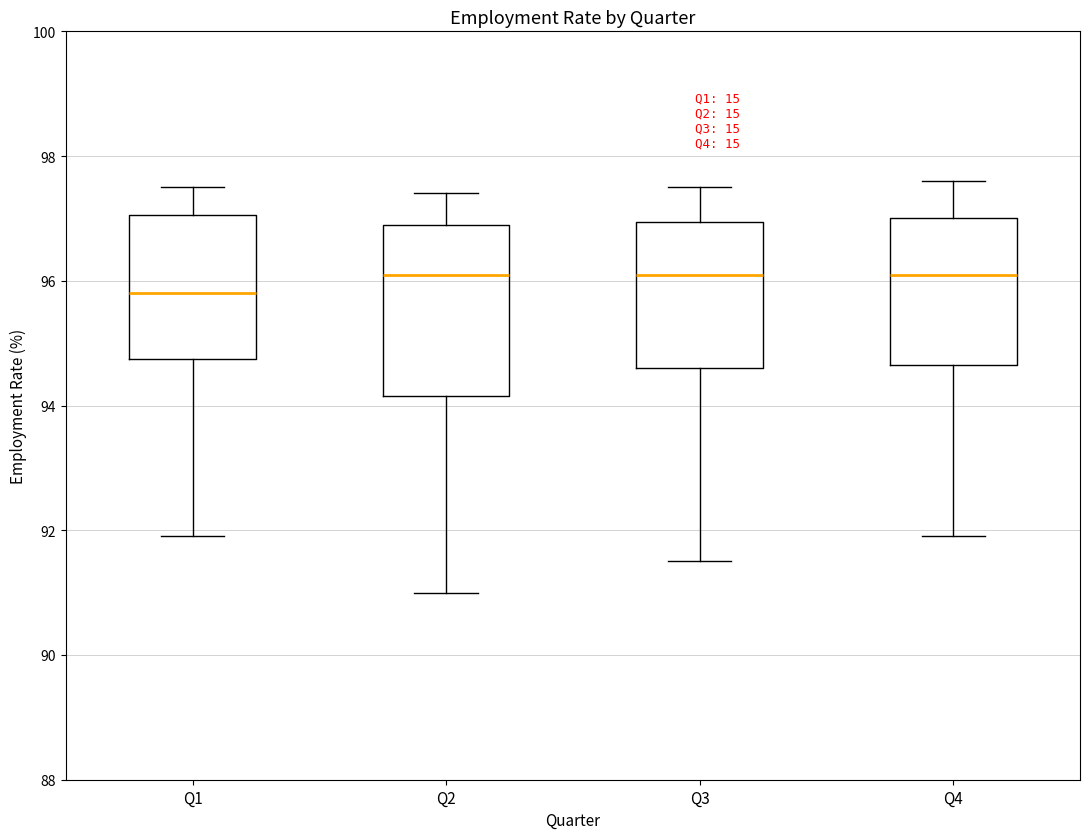

Reading left to right, transcribe this box plot: for each box, give where its median line is, the range the box spans, and where its two whiskers end, as read against the y-axis. The values are not printed on the chart, so give them approximately, as read against the axis.

Q1: median 95.8, box 94.8 to 97.0, whiskers 92.0 to 97.6
Q2: median 96.2, box 94.2 to 97.0, whiskers 91.0 to 97.4
Q3: median 96.2, box 94.6 to 97.0, whiskers 91.6 to 97.6
Q4: median 96.2, box 94.6 to 97.0, whiskers 92.0 to 97.6